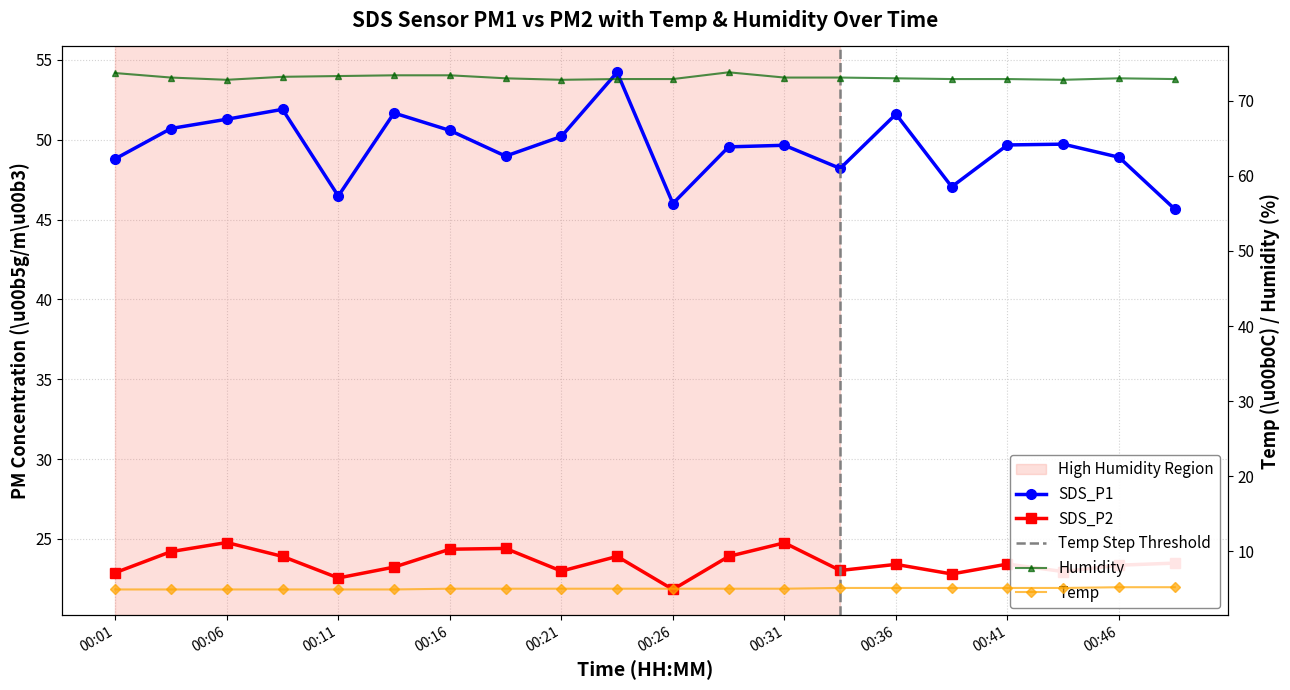

Which series has the largest total across all categories?

Humidity